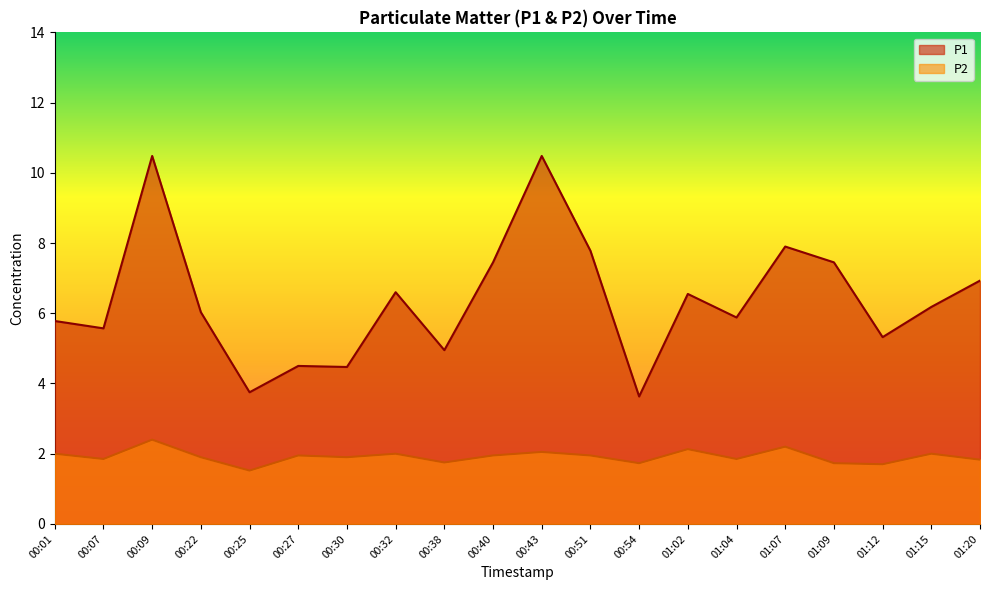

Reading left to right, extract all data points from this chart.

P1: 00:01=5.8	00:07=5.6	00:09=10.5	00:22=6.0	00:25=3.8	00:27=4.5	00:30=4.5	00:32=6.6	00:38=5.0	00:40=7.5	00:43=10.5	00:51=7.8	00:54=3.6	01:02=6.5	01:04=5.9	01:07=7.9	01:09=7.5	01:12=5.3	01:15=6.2	01:20=6.9
P2: 00:01=2.0	00:07=1.9	00:09=2.4	00:22=1.9	00:25=1.5	00:27=1.9	00:30=1.9	00:32=2.0	00:38=1.8	00:40=1.9	00:43=2.0	00:51=1.9	00:54=1.7	01:02=2.1	01:04=1.9	01:07=2.2	01:09=1.7	01:12=1.7	01:15=2.0	01:20=1.8